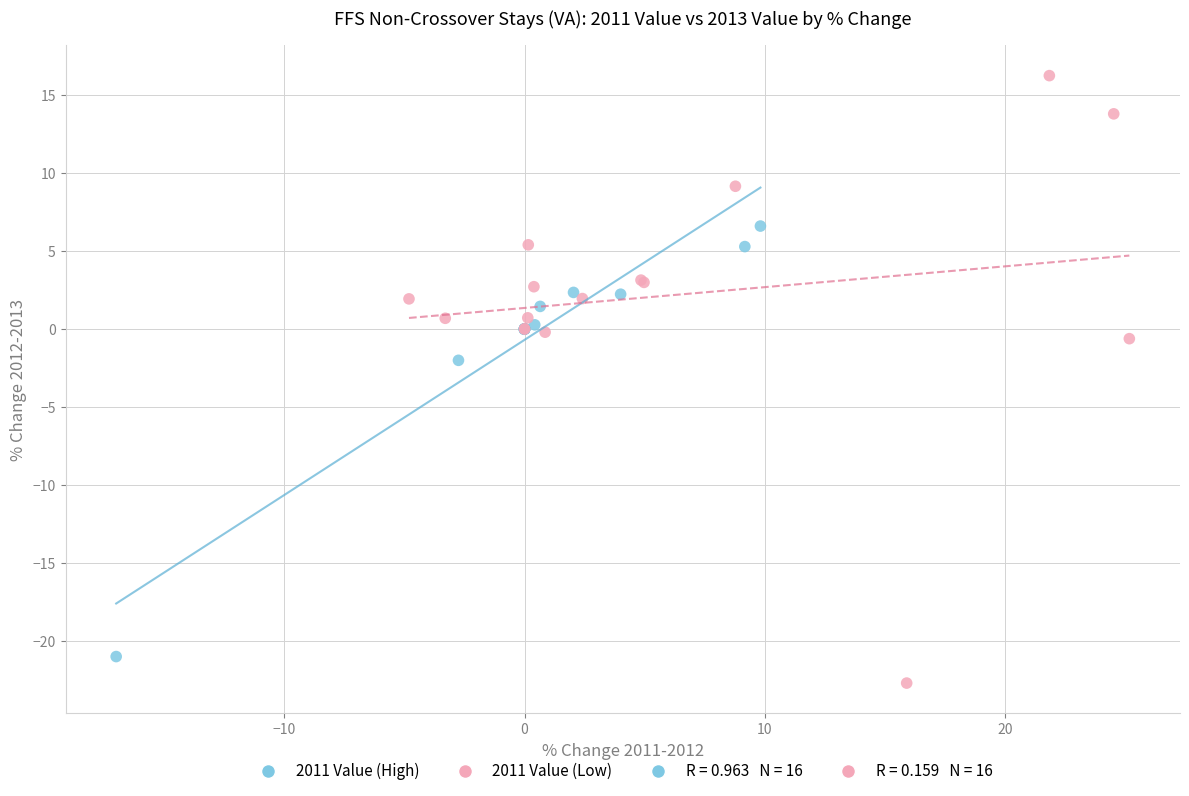

Which series has the largest Y range (max minus min)?

2011 Value (Low)